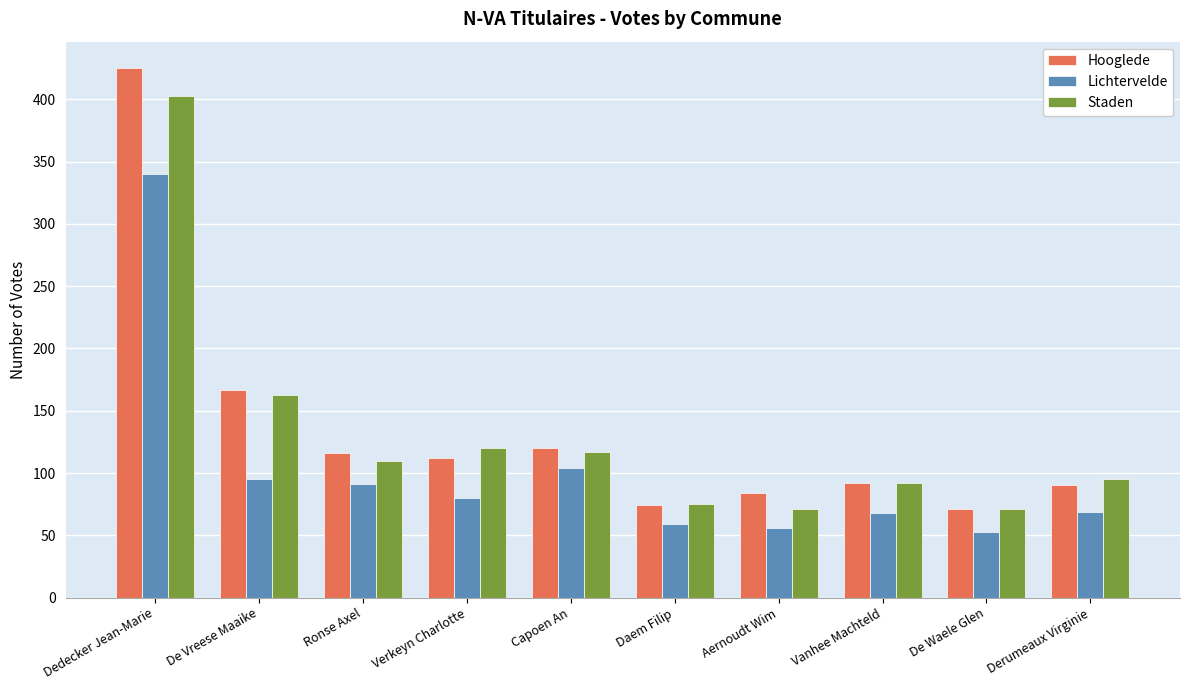

The Staden series shows 638 at Dedecker Jean-Marie. True or false?

False